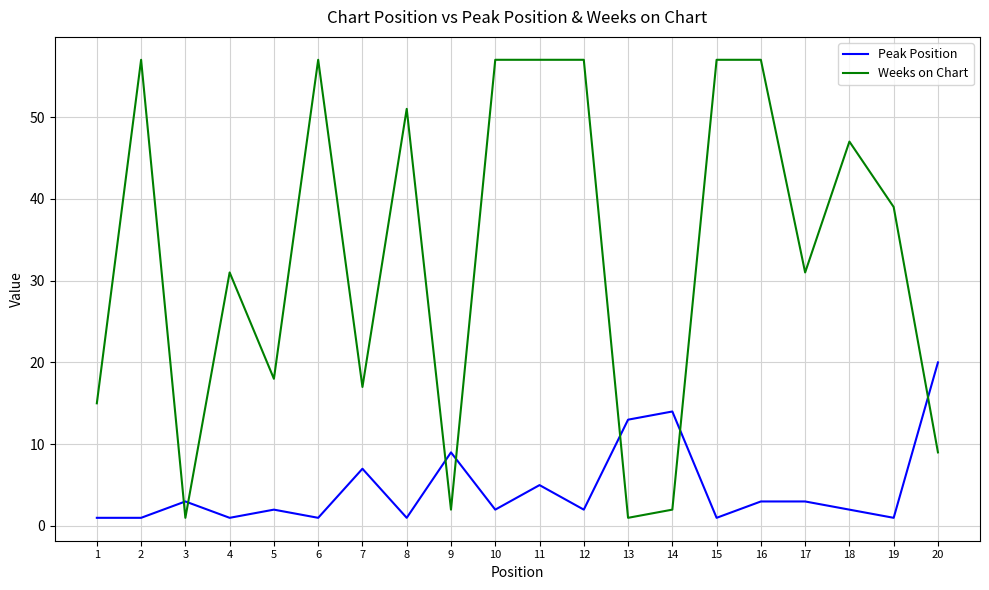

Reading right to left, what are all the values shown in this chart?

Peak Position: 20=20	19=1	18=2	17=3	16=3	15=1	14=14	13=13	12=2	11=5	10=2	9=9	8=1	7=7	6=1	5=2	4=1	3=3	2=1	1=1
Weeks on Chart: 20=9	19=39	18=47	17=31	16=57	15=57	14=2	13=1	12=57	11=57	10=57	9=2	8=51	7=17	6=57	5=18	4=31	3=1	2=57	1=15